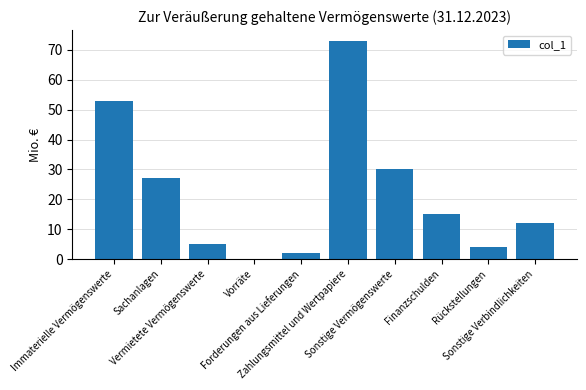

What is the change in value from Sachanlagen to Sonstige Vermögenswerte?

+3